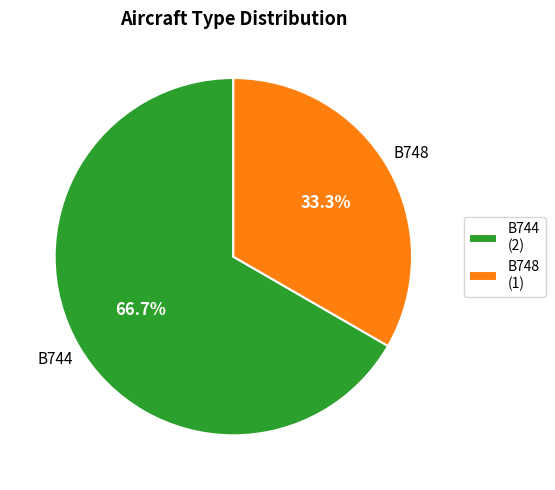

Which category accounts for the majority?

B744